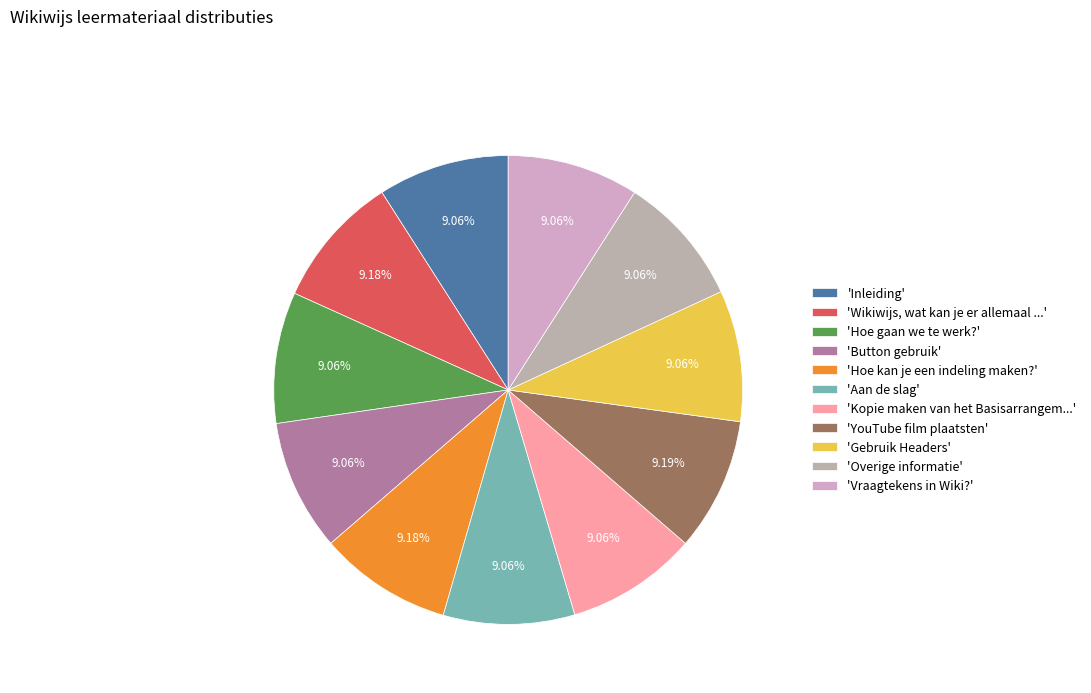

How many slices are in this pie chart?

11